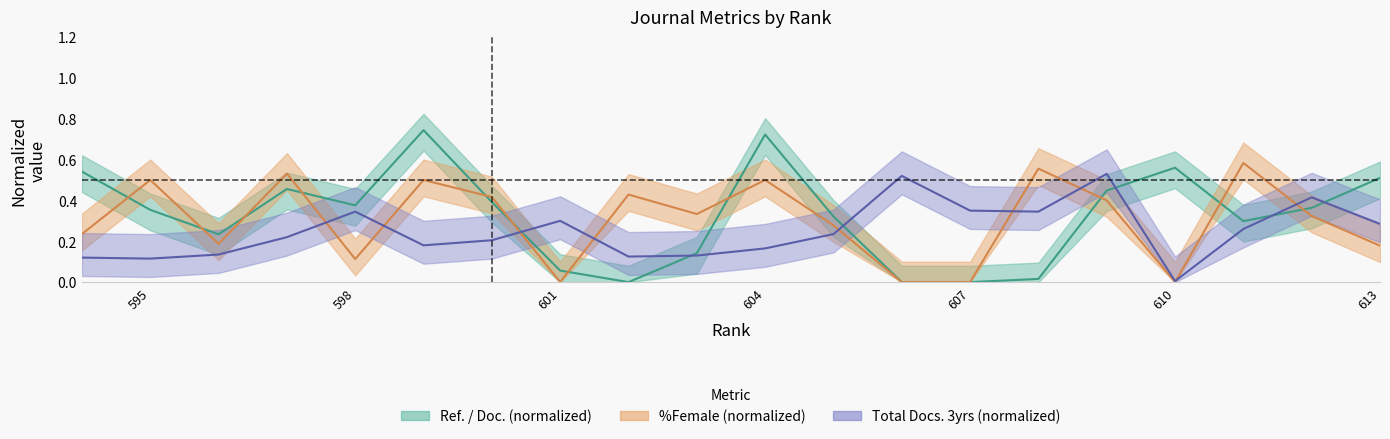

What is the difference between the second highest and second lowest values in the Ref_per_Doc series?

0.7